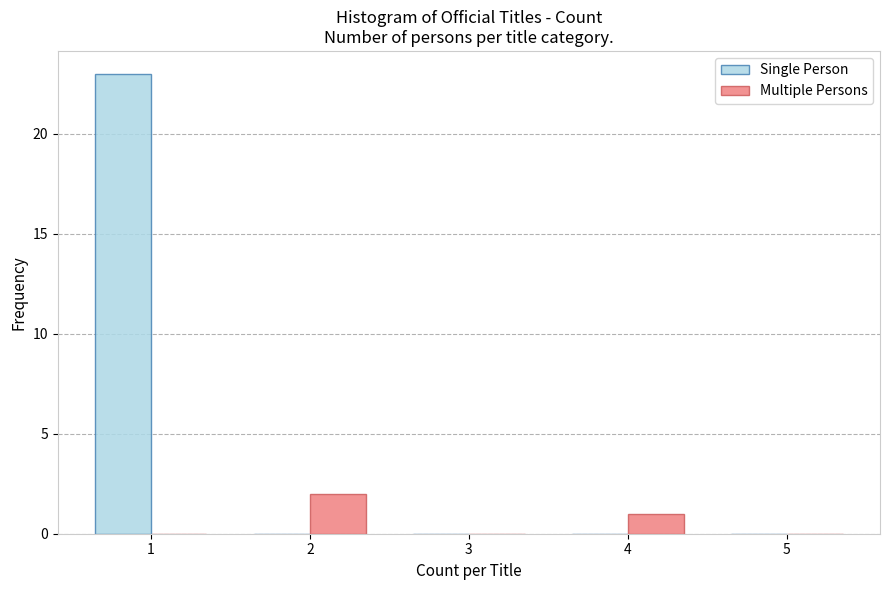

Reading left to right, list every range on the x-axis with the height of the bar of each series over it. The values are not printed on the chart, so give them approximately, as read against the axis.

0.5 to 1.5: Single Person=23	Multiple Persons=0
1.5 to 2.5: Single Person=0	Multiple Persons=2
2.5 to 3.5: Single Person=0	Multiple Persons=0
3.5 to 4.5: Single Person=0	Multiple Persons=1
4.5 to 5.5: Single Person=0	Multiple Persons=0